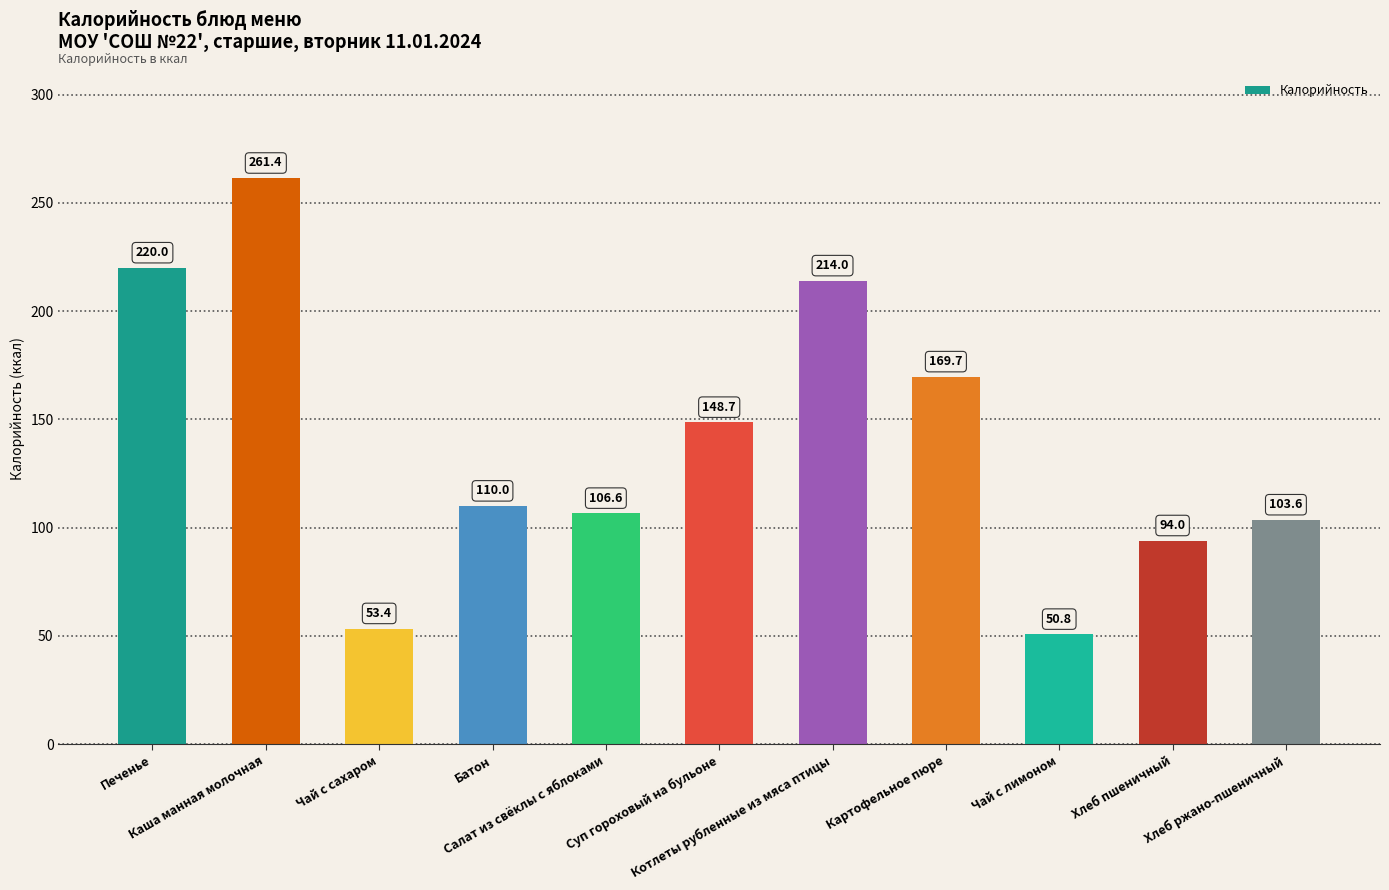

Reading left to right, transcribe all the data shown in this chart.

220.0	261.4	53.4	110.0	106.6	148.7	214.0	169.7	50.8	94.0	103.6